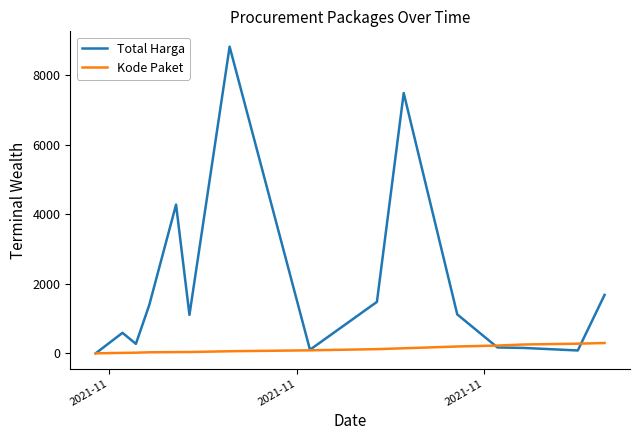

What is the greatest value displayed?

8812.7